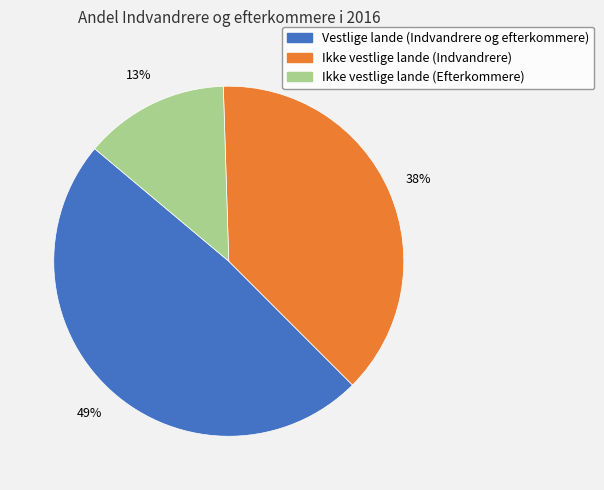

Is the sum of Vestlige lande (Indvandrere og efterkommere) and Ikke vestlige lande (Indvandrere) greater than half?

Yes